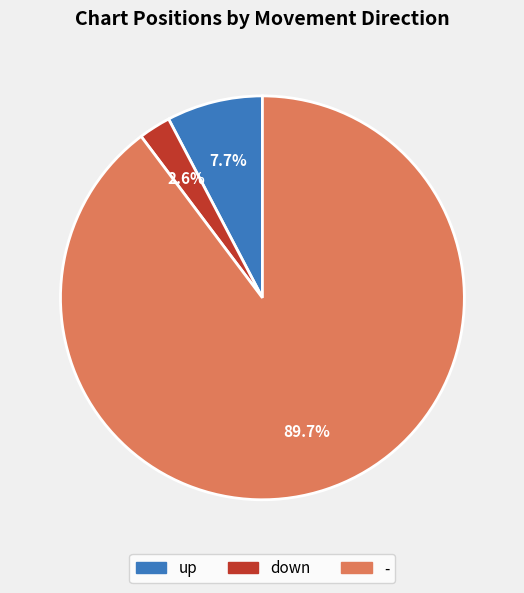

What is the ratio of the value at up to the value at down?

3.0